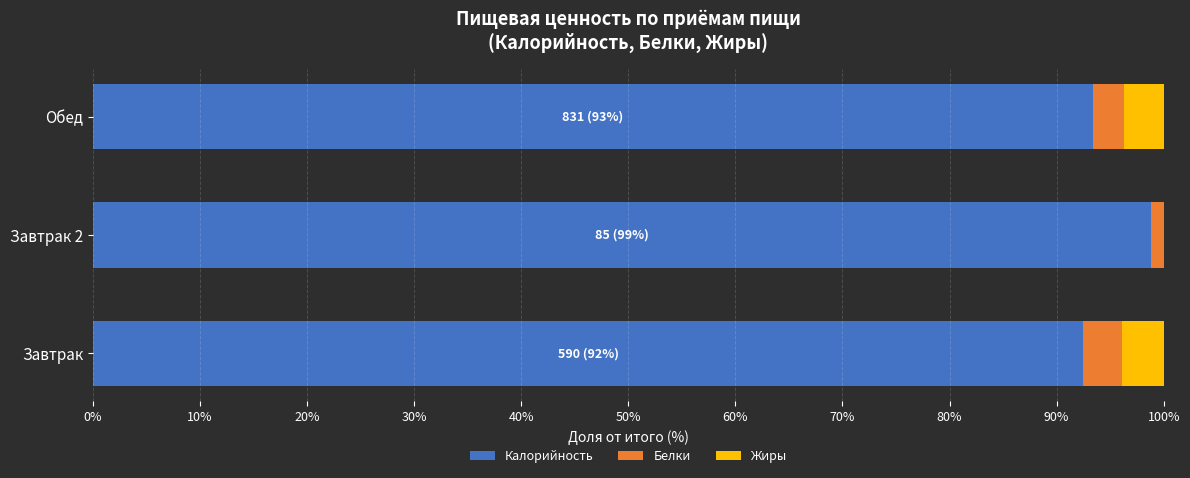

What is the approximate value of Калорийность at Обед?

93.4